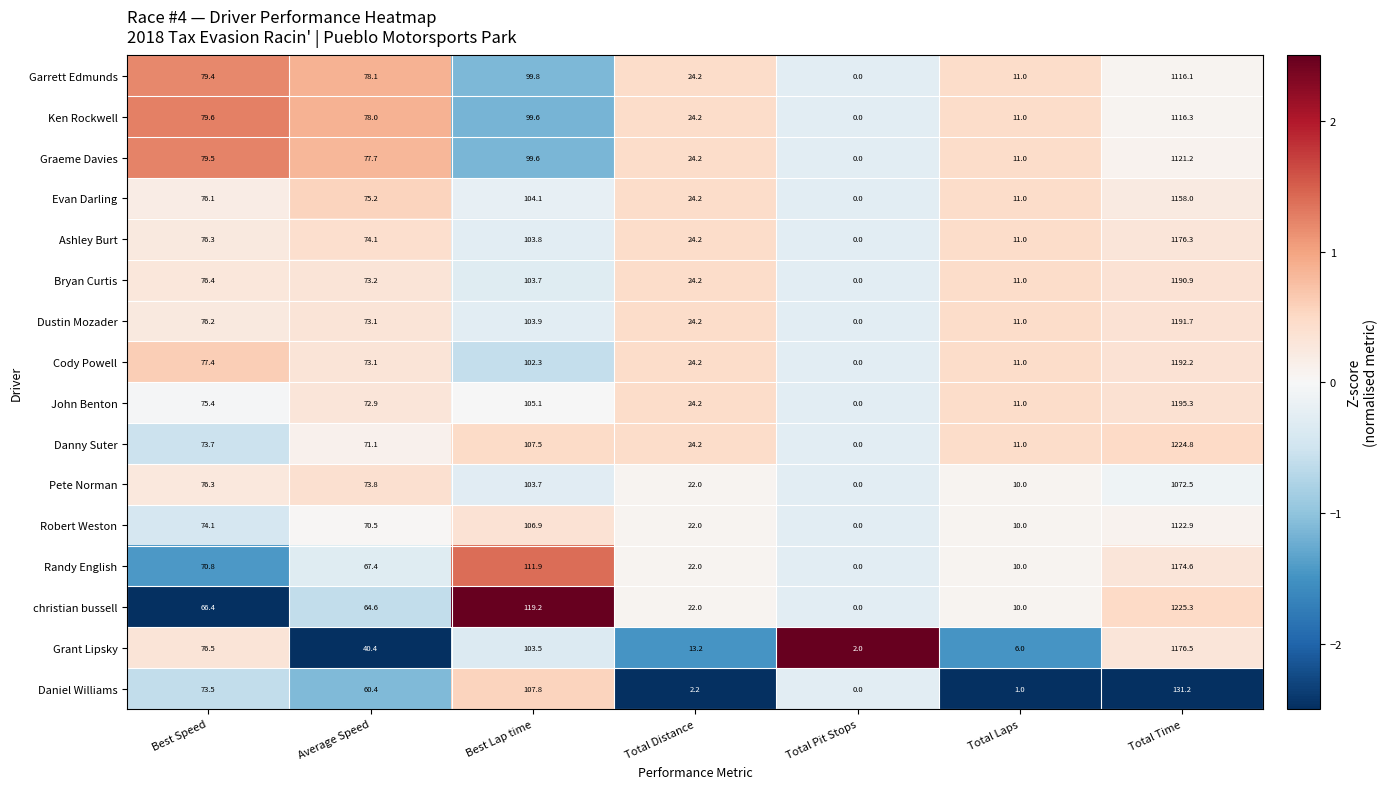

At which label does Evan Darling reach its minimum?

Total Pit Stops